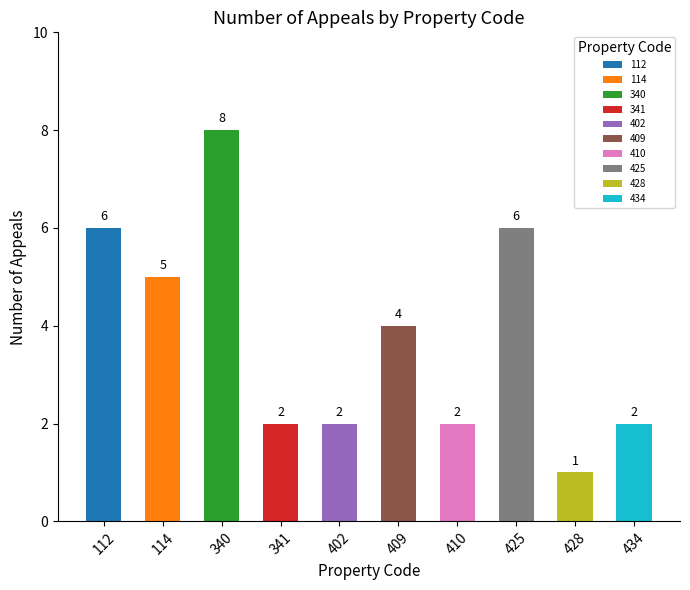

How many bars are there in total?

10